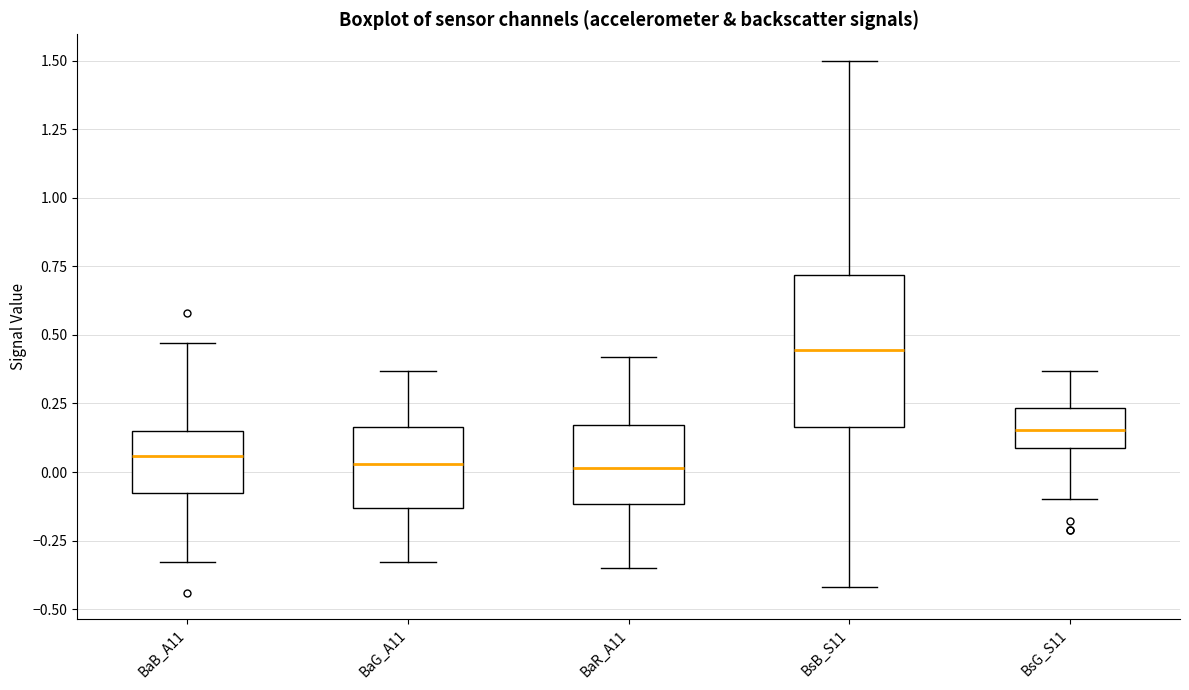

Which box is the tallest, from its lower edge to its upper edge?

BsB_S11